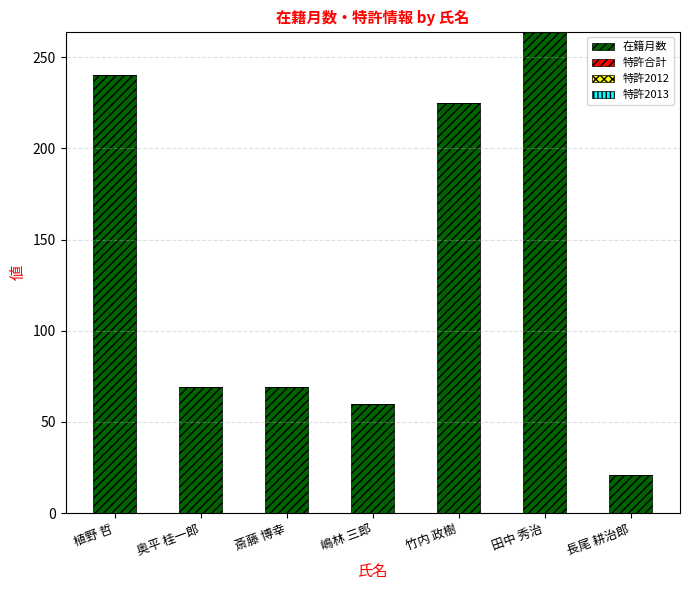

Is it true that the value at 田中 秀治 is 264?

True